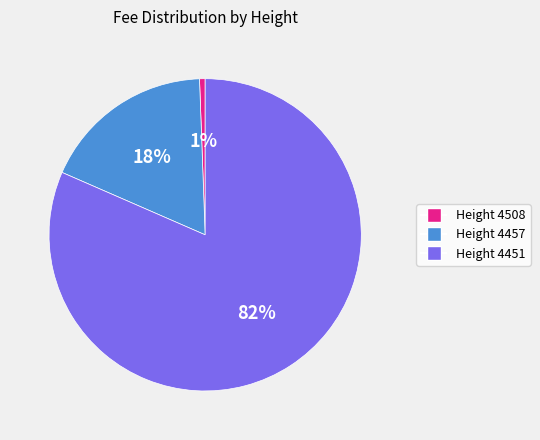

Is there a majority slice in this chart?

Yes